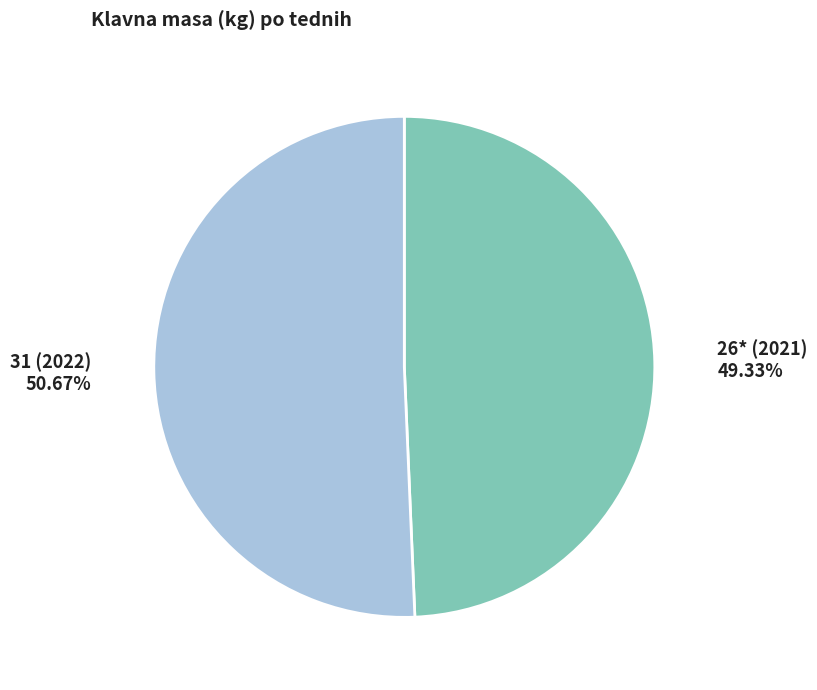

How many slices are in this pie chart?

2